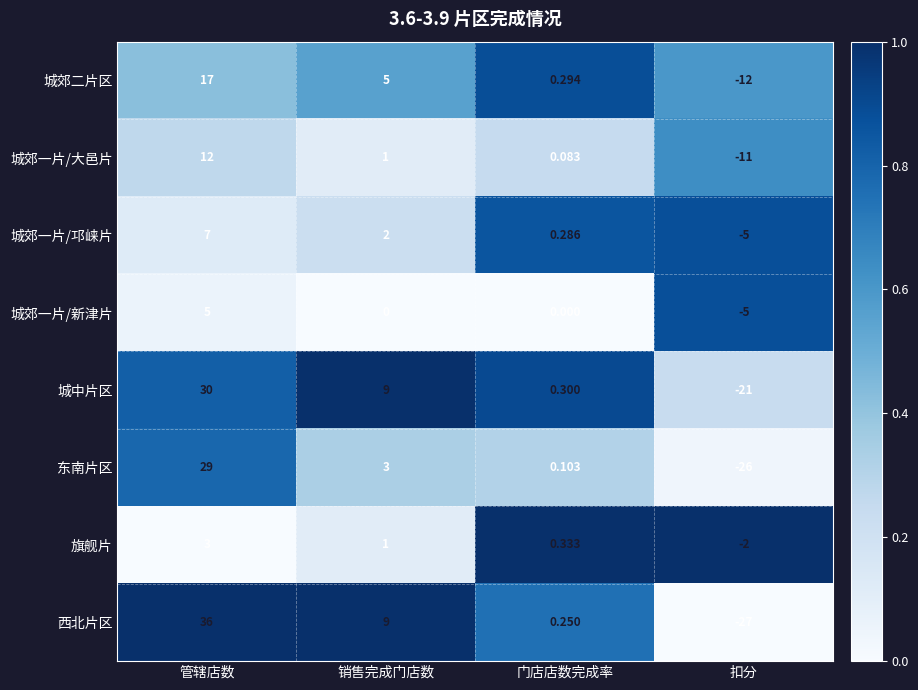

Where is 城中片区 nearest to the value 4?

门店店数完成率